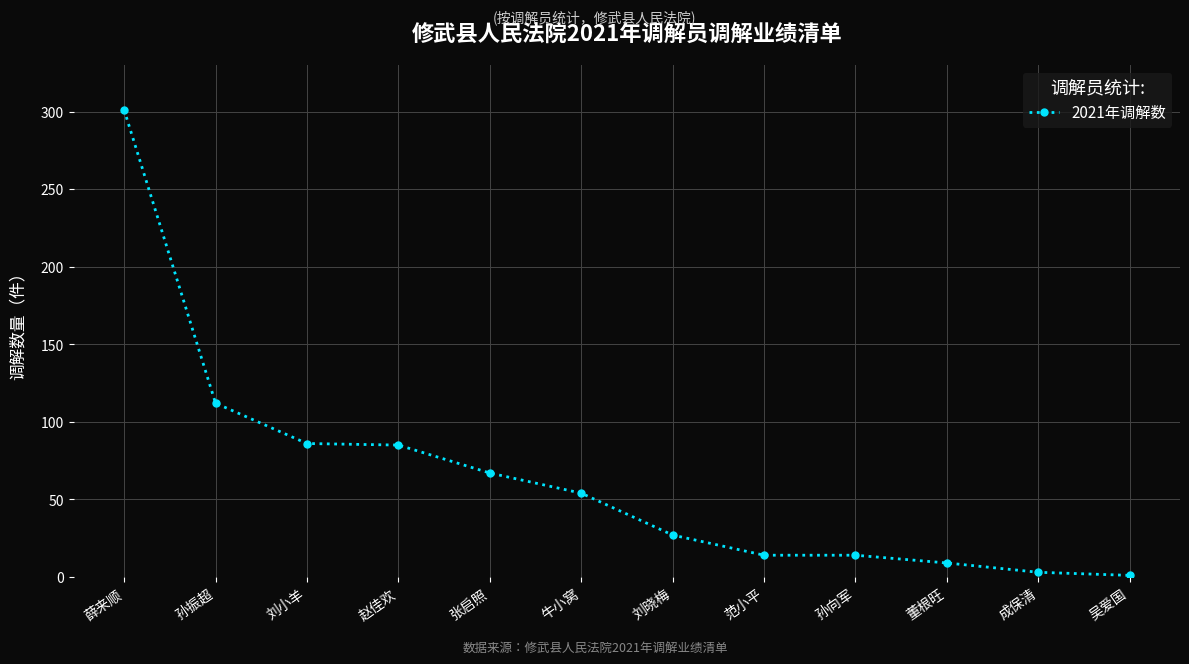

What value does the data have at 董根旺, to the nearest 10?

10